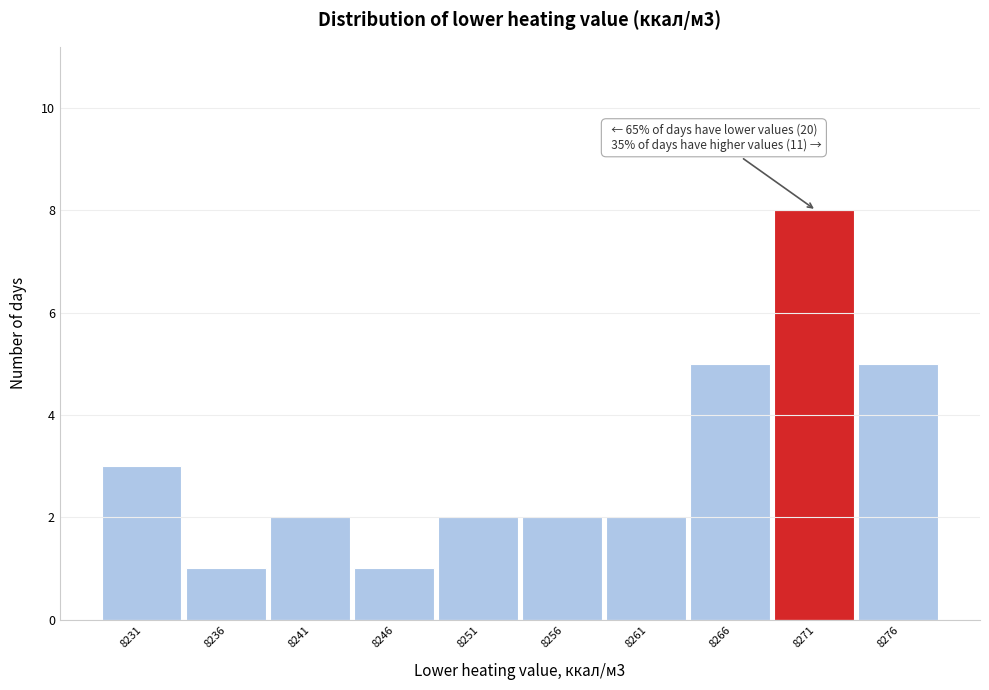

Which range on the x-axis has the tallest bar?

8268.5 to 8273.5